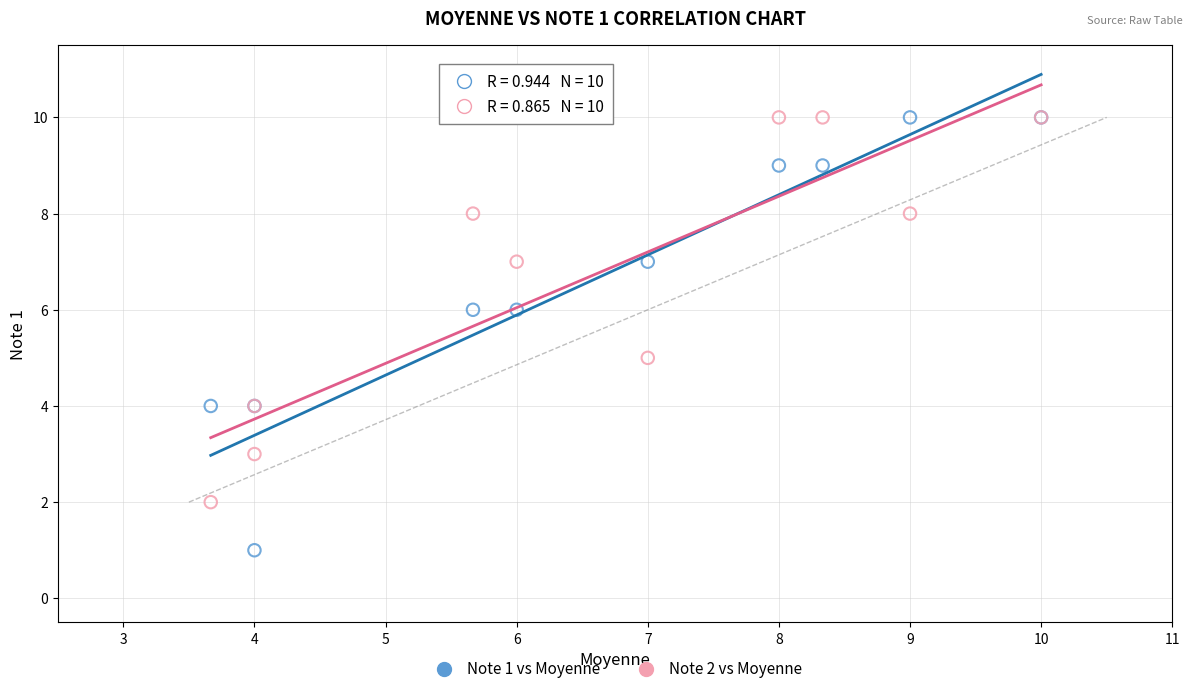

Which series contains the lowest Y value?

Note 1 vs Moyenne